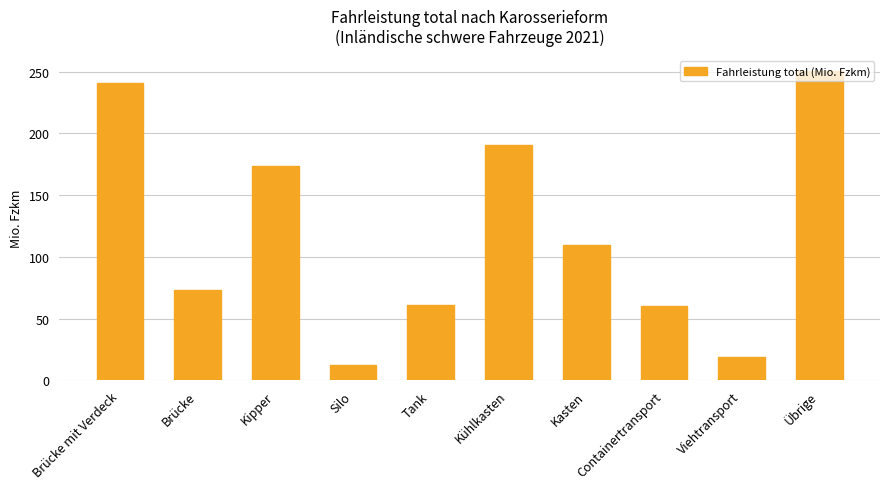

What is the label of the 8th bar from the left?

Containertransport